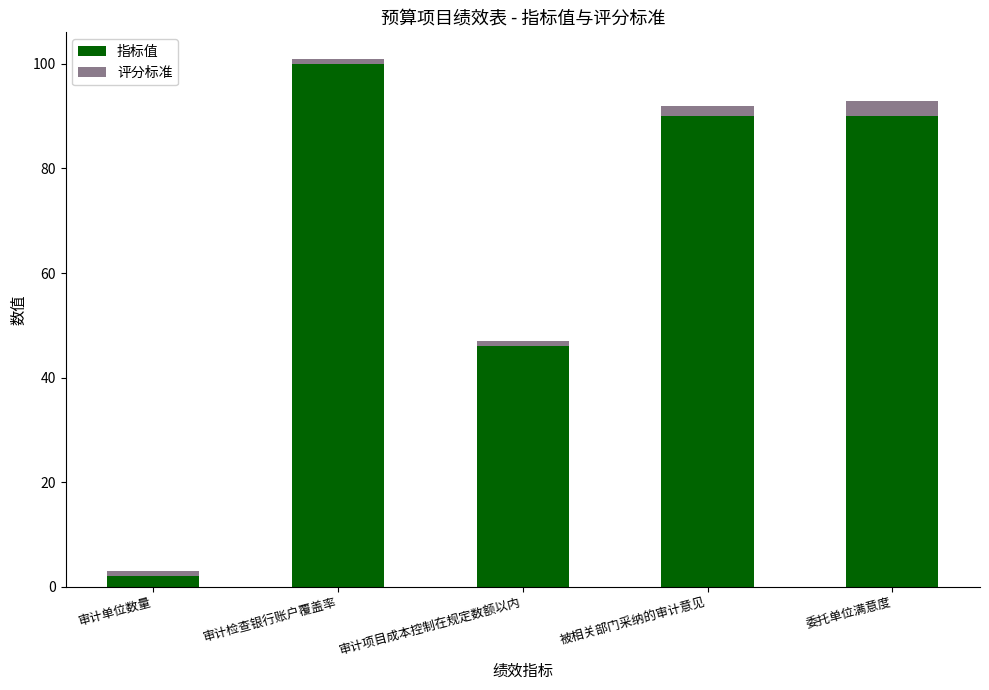

The value of 指标值 at 审计检查银行账户覆盖率 is 68. True or false?

False